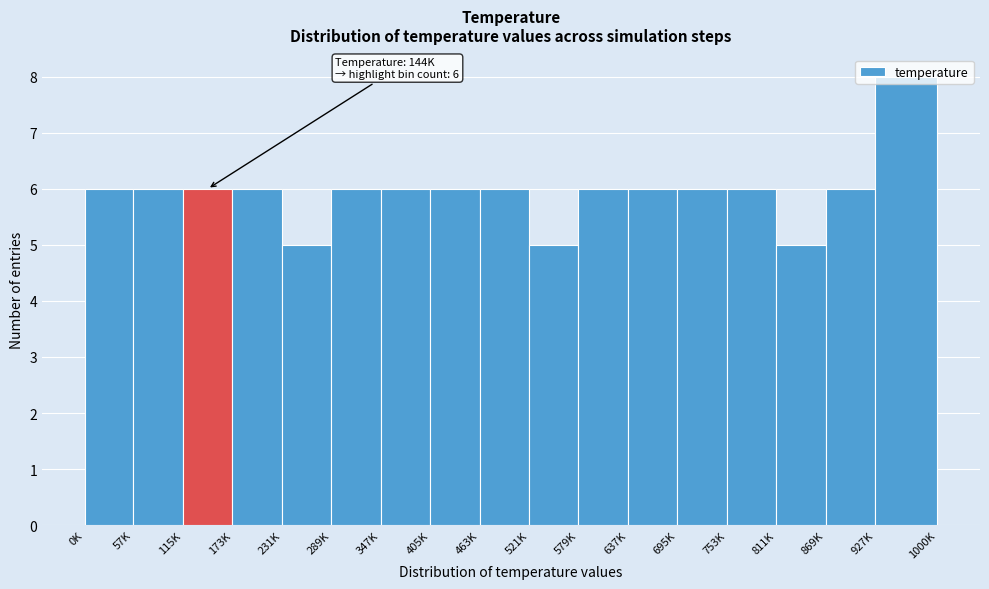

What is the minimum value shown in the chart?

5